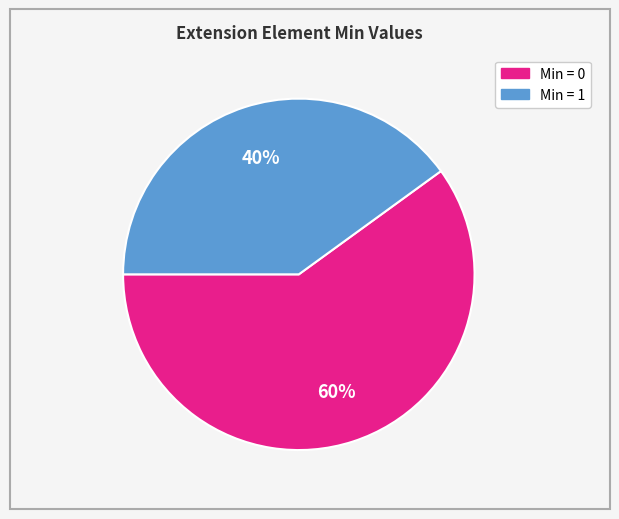

To the nearest percent, what is the difference between the largest and smallest slice percentages?

20%